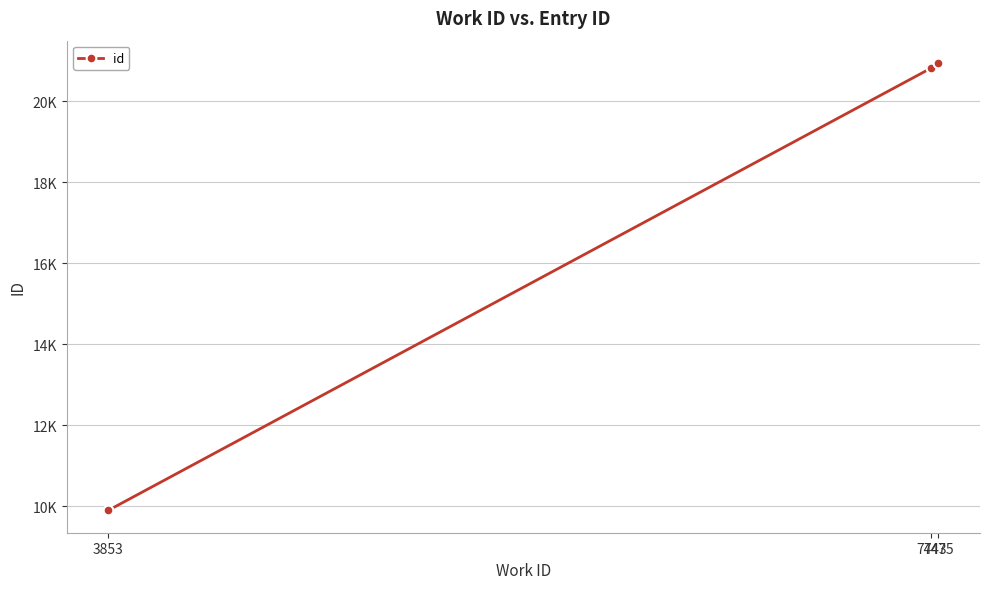

List the labels in order of value, smallest first.

3853, 7443, 7475